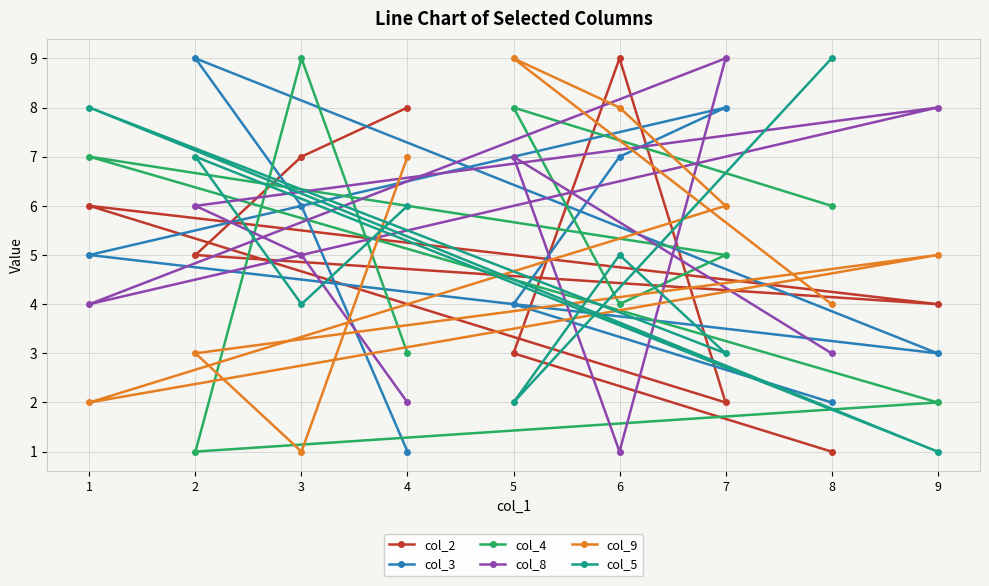

The value of col_2 at 7 is 2. True or false?

True